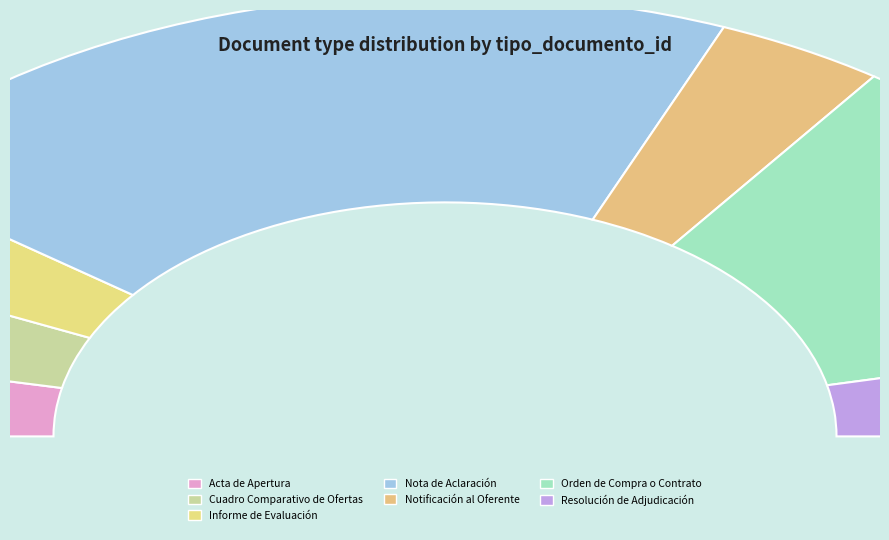

Does Resolución de Adjudicación represent more than half of the total?

No